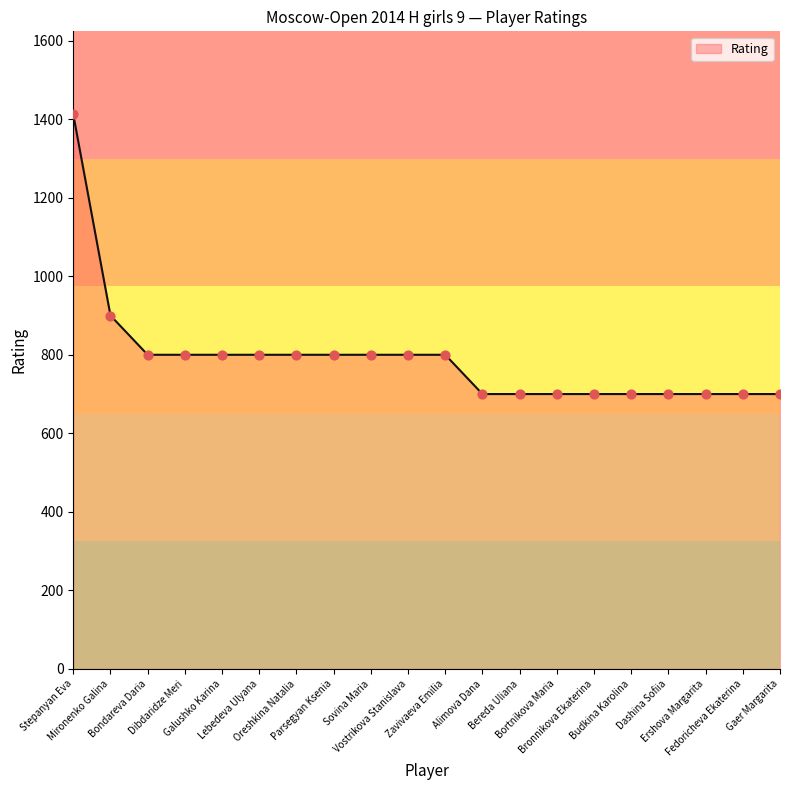

What is the minimum value shown in the chart?

700